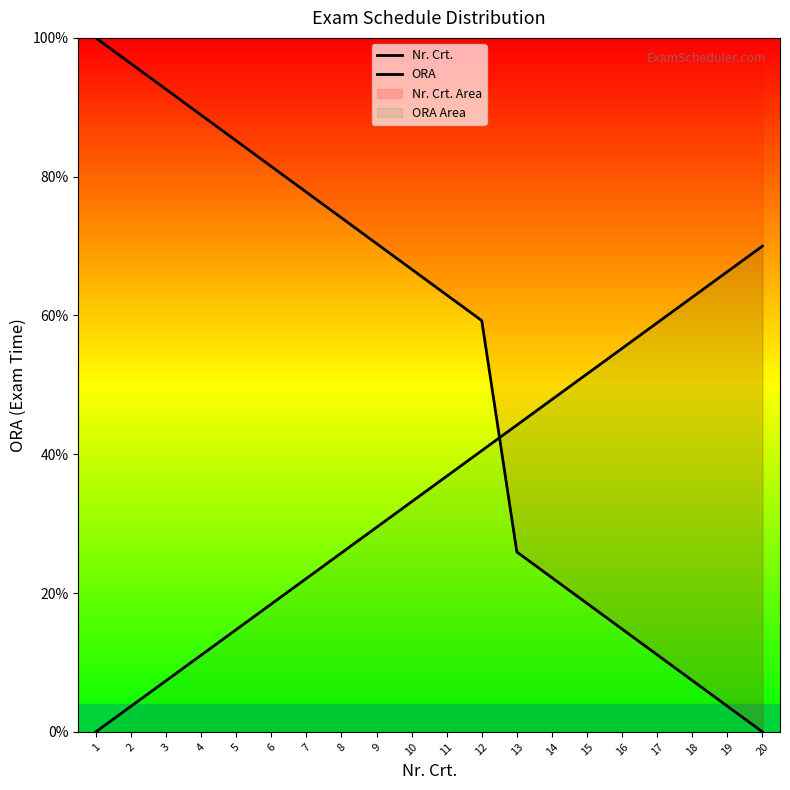

What is the sum of all Nr. Crt. values?

1059.3